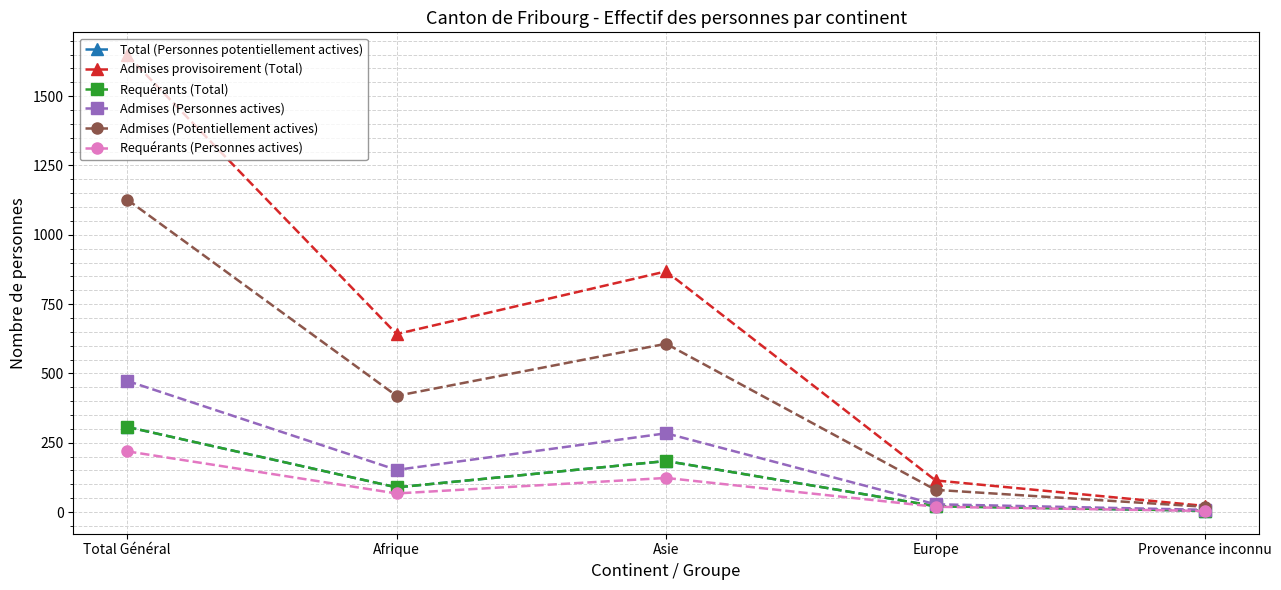

True or false: Admises (Potentiellement actives) and Total (Personnes potentiellement actives) intersect in this chart.

False